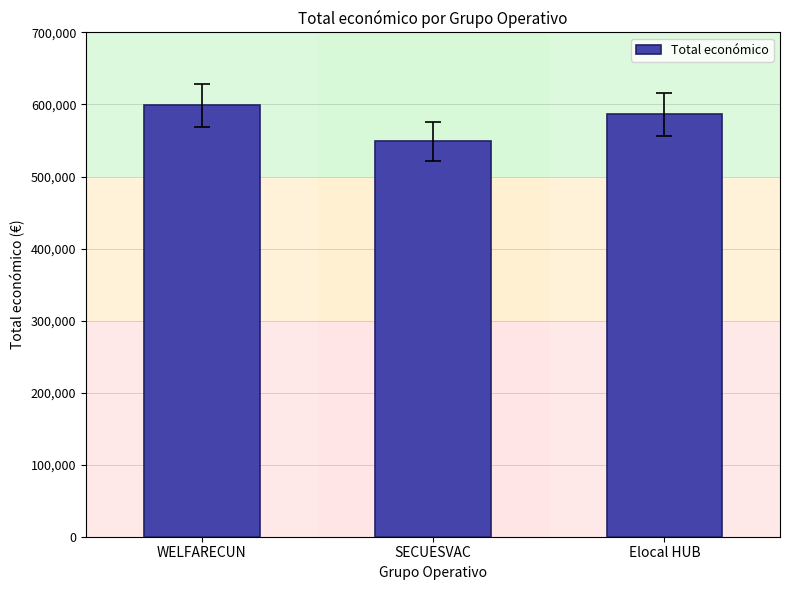

At which label is the value closest to 573899?

Elocal HUB